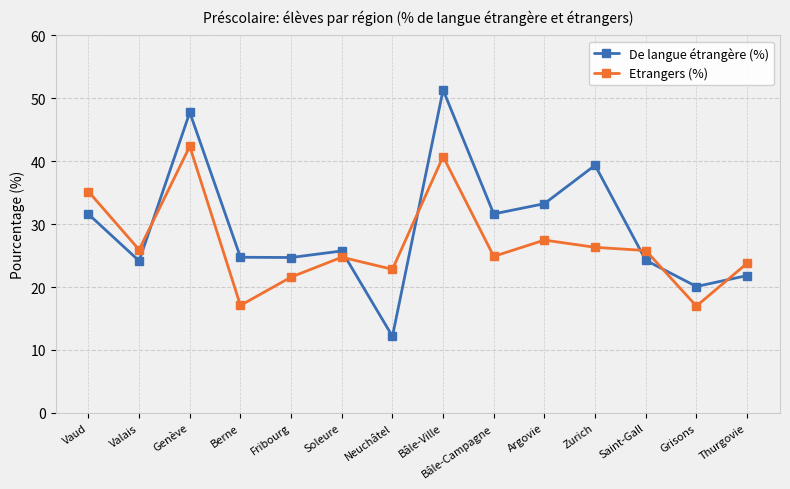

Where is the first local minimum for Etrangers (%)?

Valais